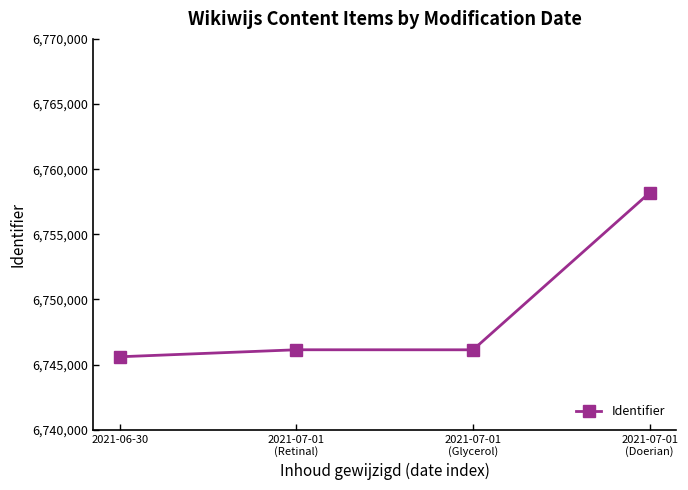

What is the smallest value displayed?

6745597